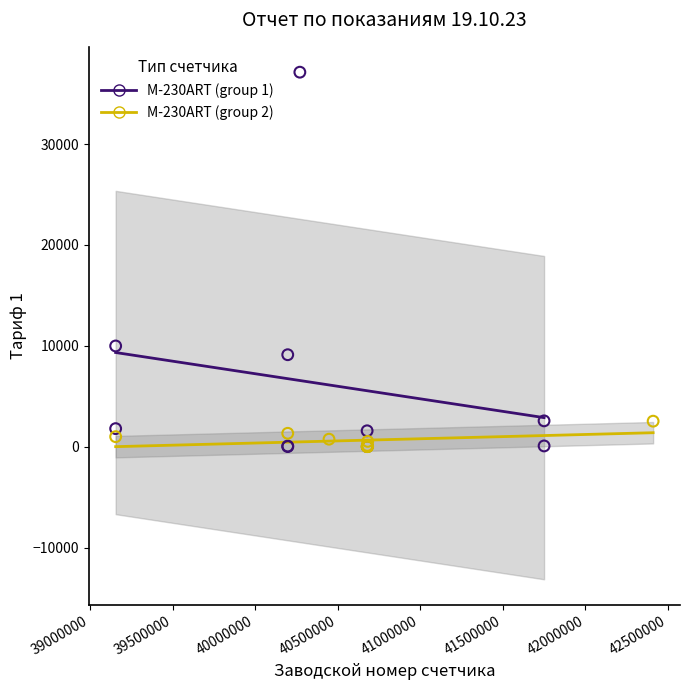

Which series has the largest Y range (max minus min)?

M-230ART (group 1)